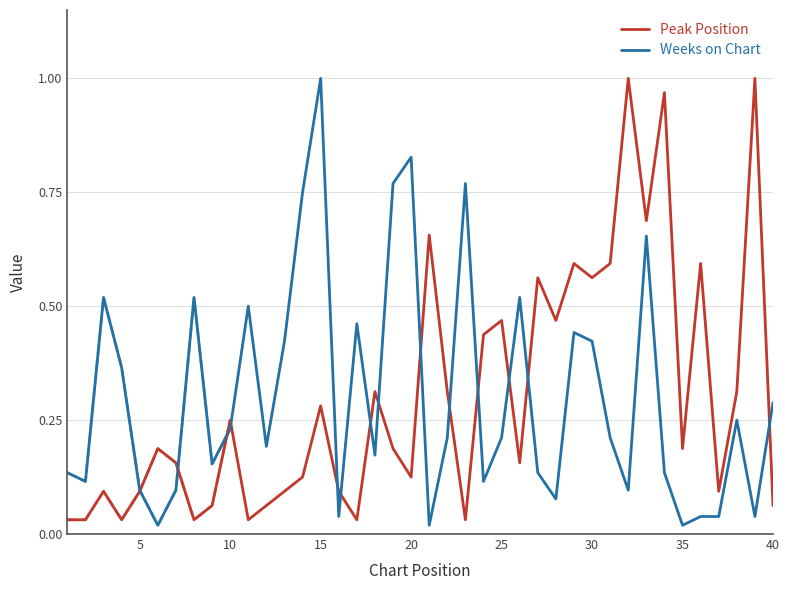

Does the chart have visible grid lines?

Yes